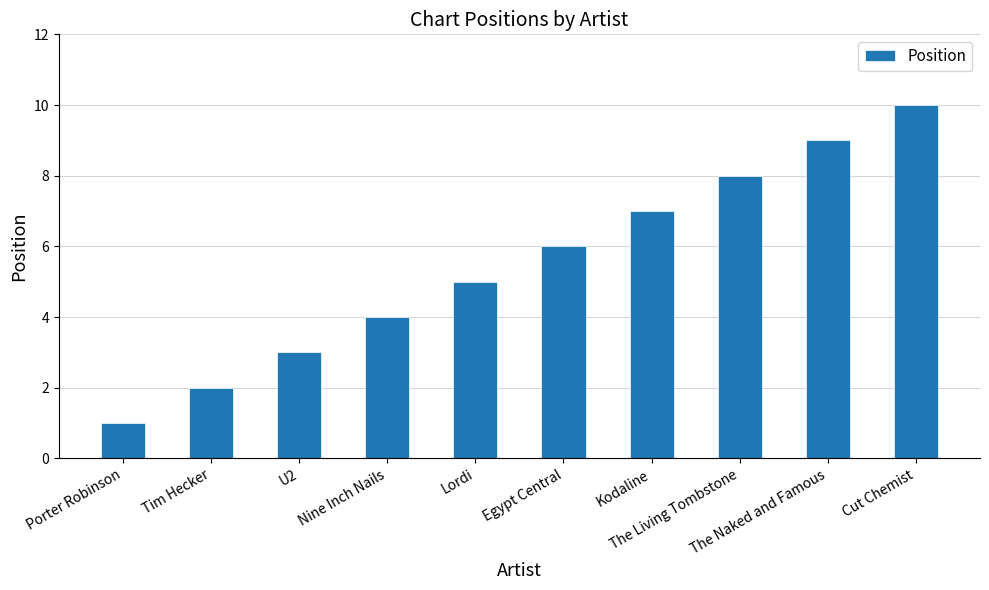

The value at U2 is 3. True or false?

True